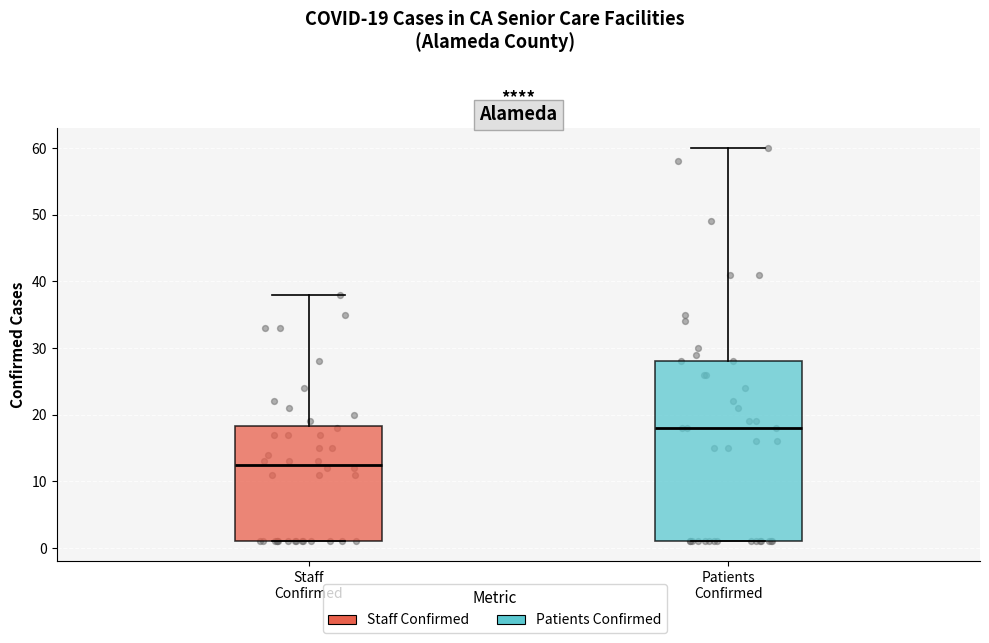

Comparing the boxes themselves (not the whiskers), which one is the tallest?

Patients Confirmed